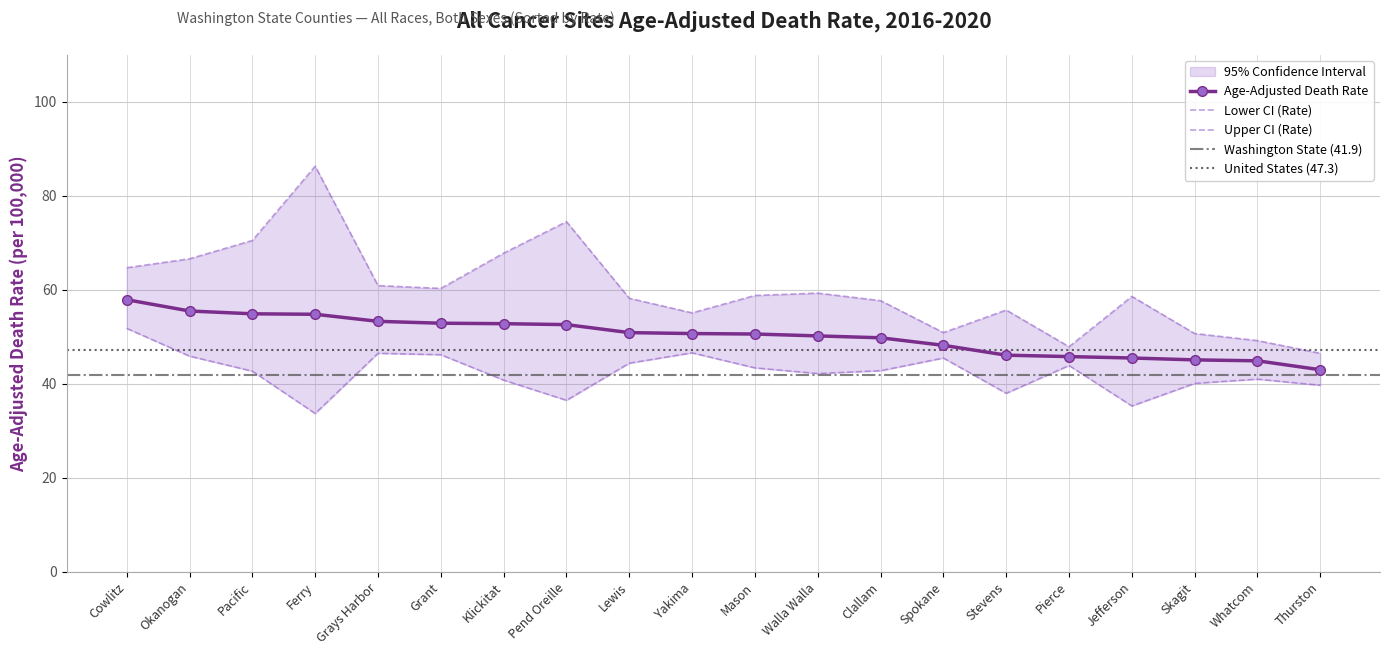

How many categories are shown in the chart?

20